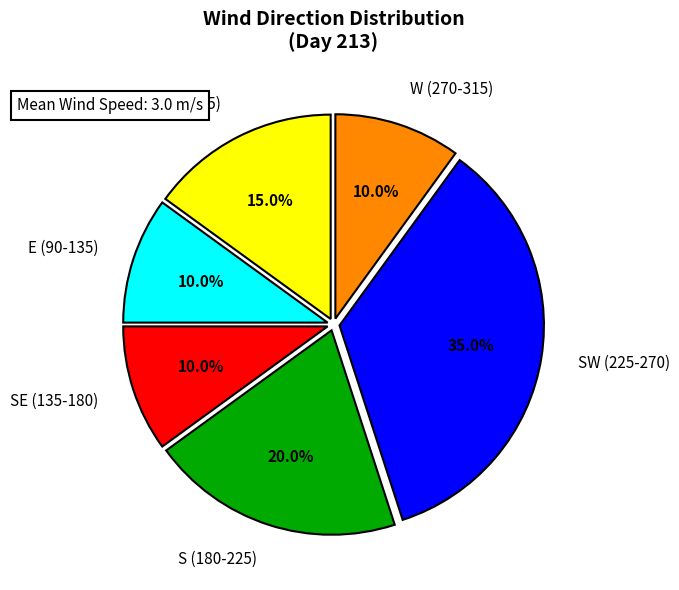

Which slice is the largest?

SW (225-270)